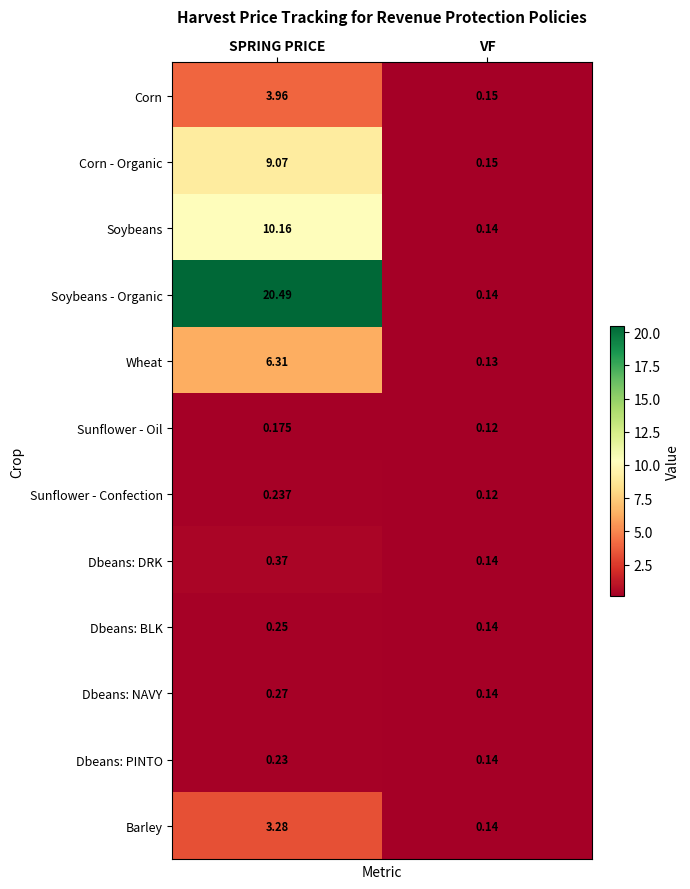

Where is Wheat nearest to the value 3?

VF